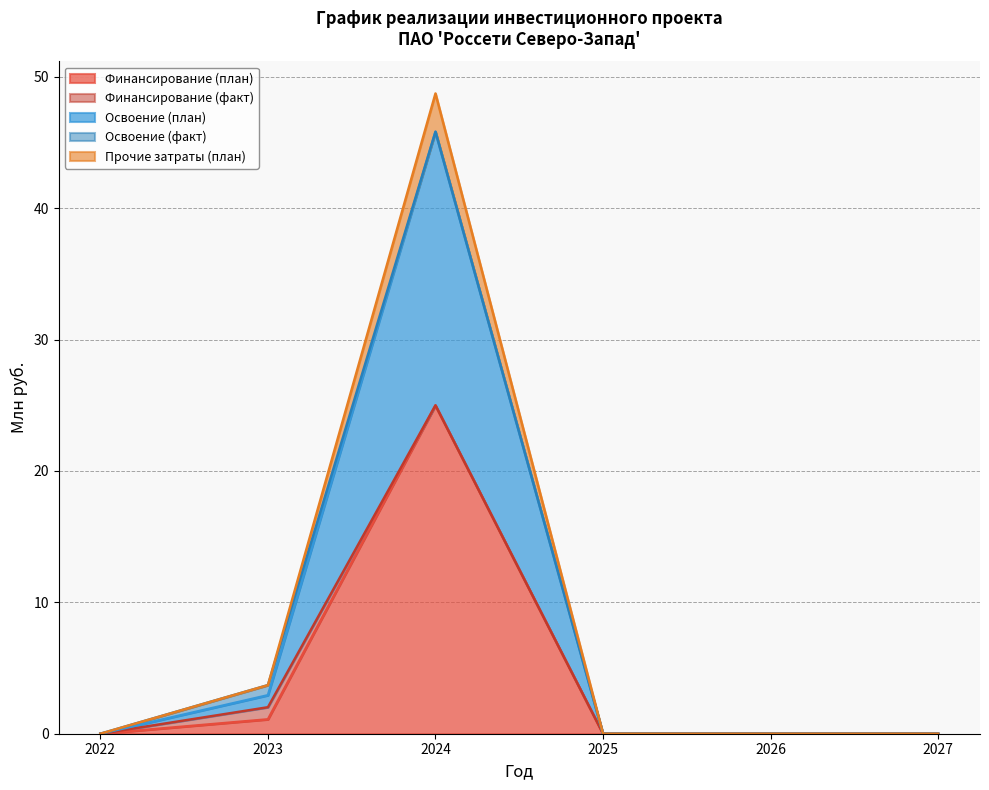

How many values in the Прочие затраты (план) series exceed 0?

2